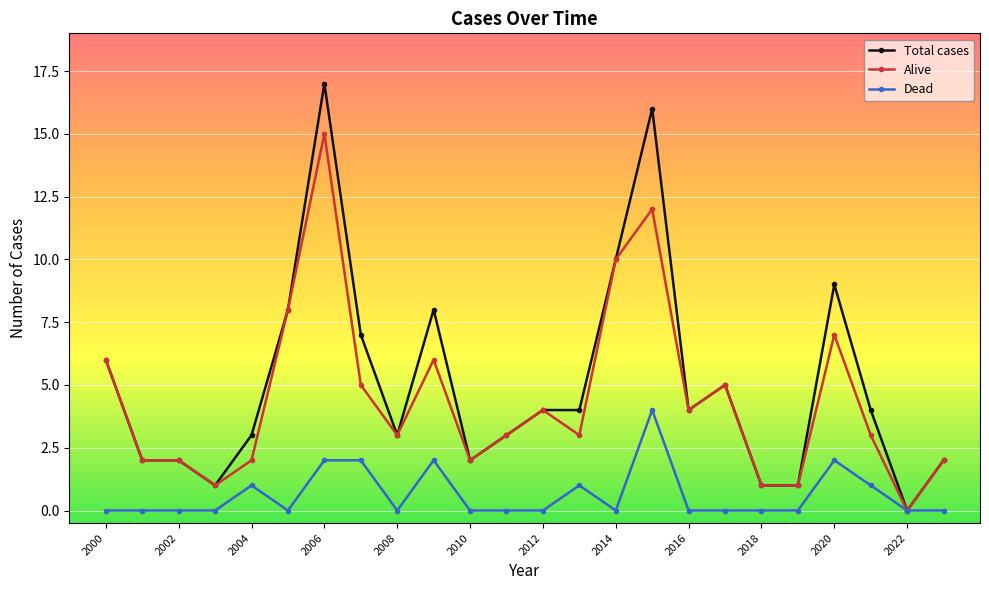

Which series has the widest spread of values?

Total cases